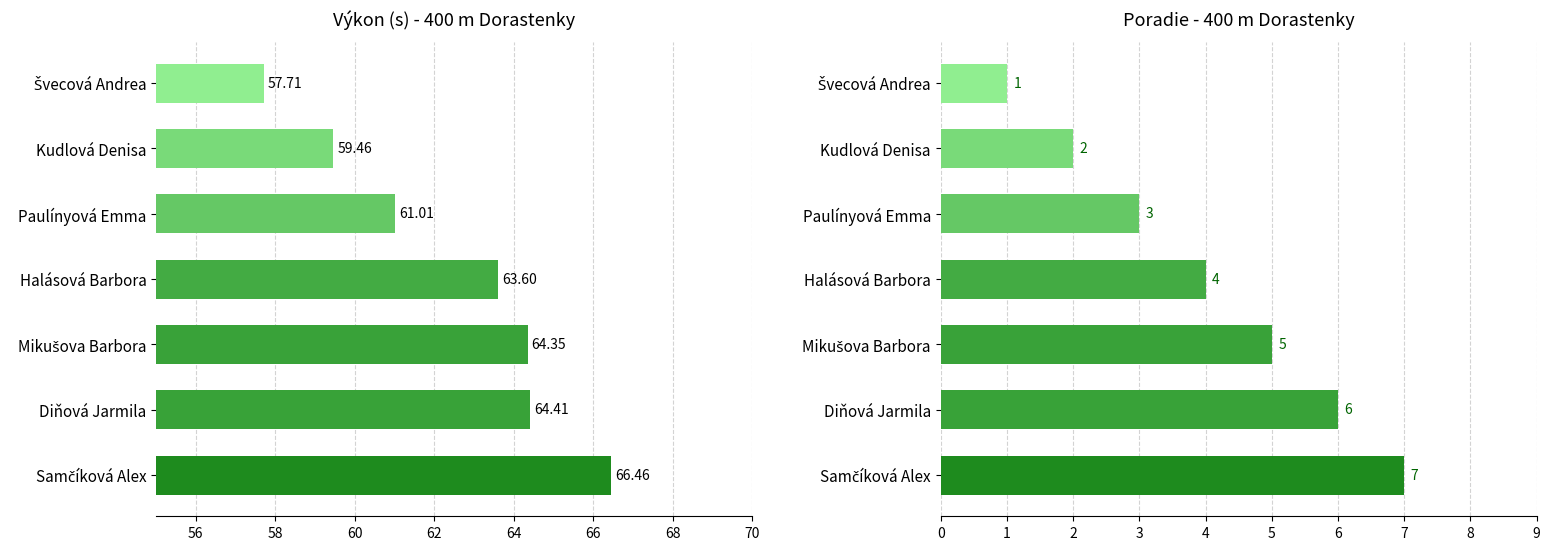

What is the difference between the maximum and minimum values in the Výkon series?

8.7